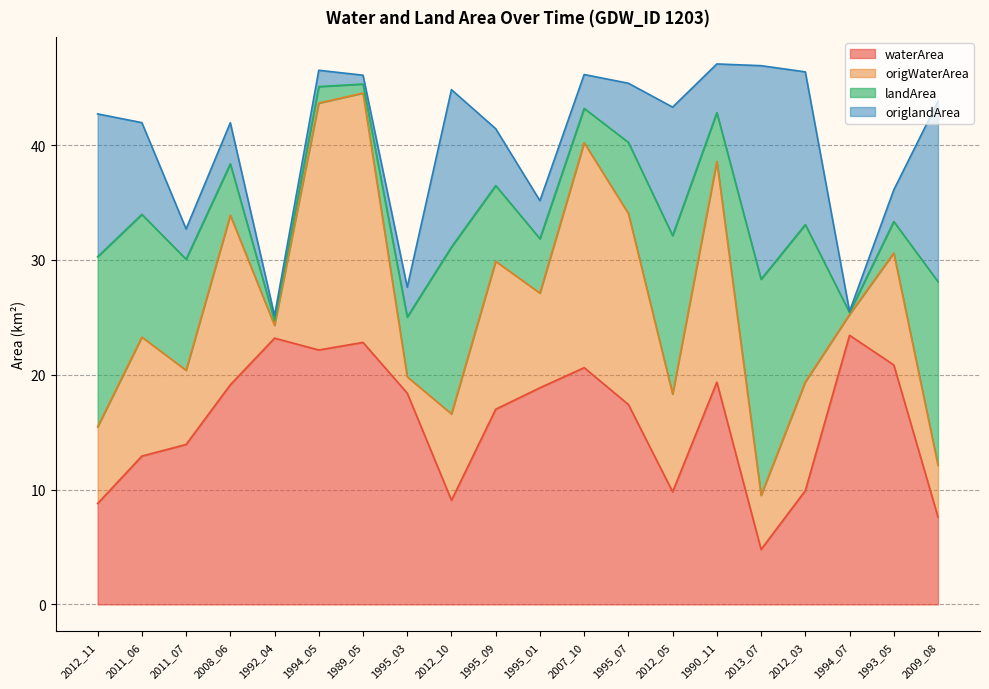

How many lines are shown in the chart?

4